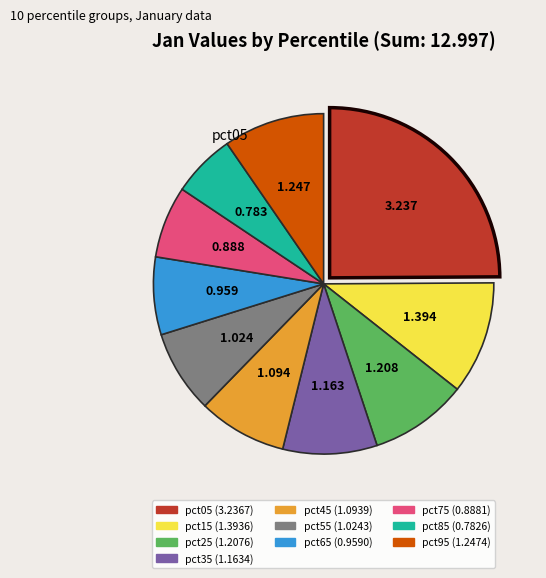

Does pct25 represent more than half of the total?

No